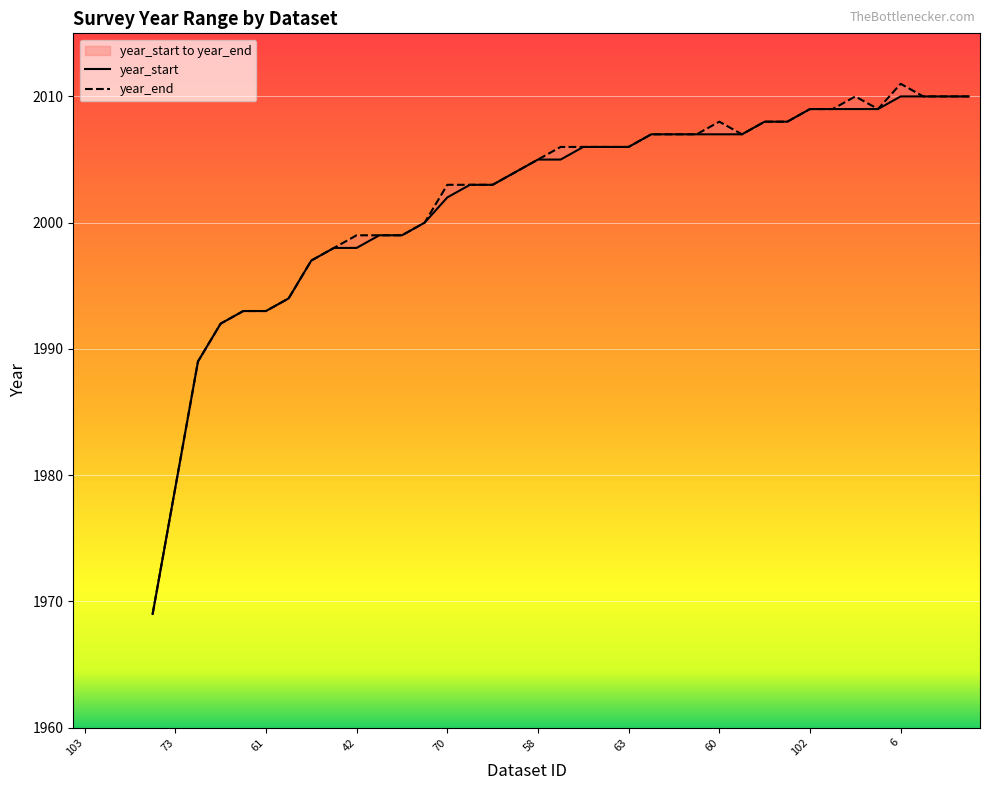

What is the value of the year_start point at the 24th from the left?

2006